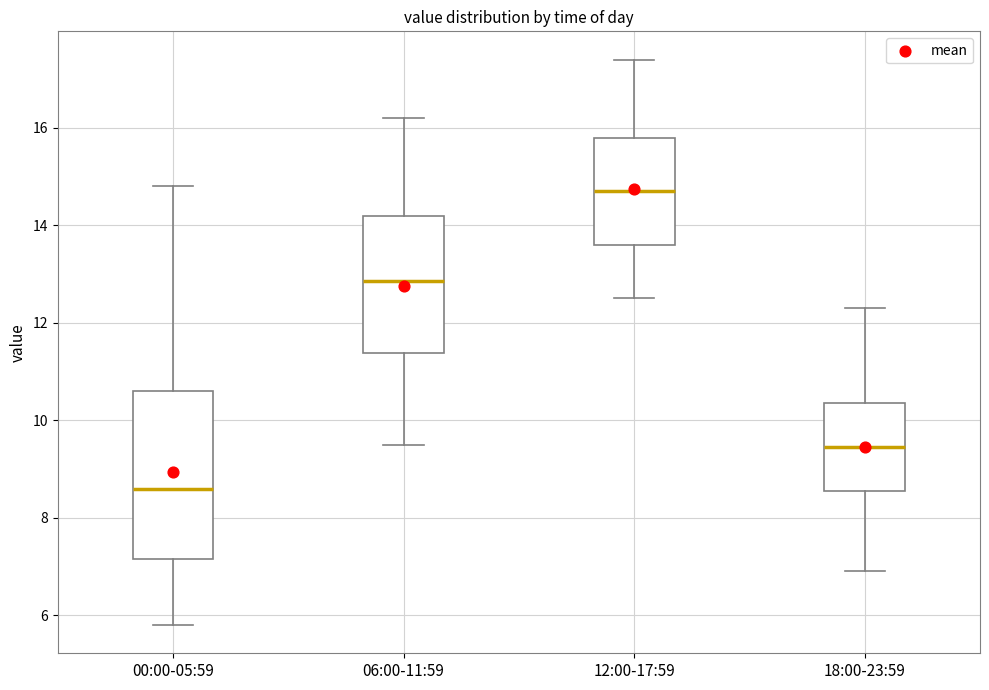

Which box's median line is the highest?

12:00-17:59